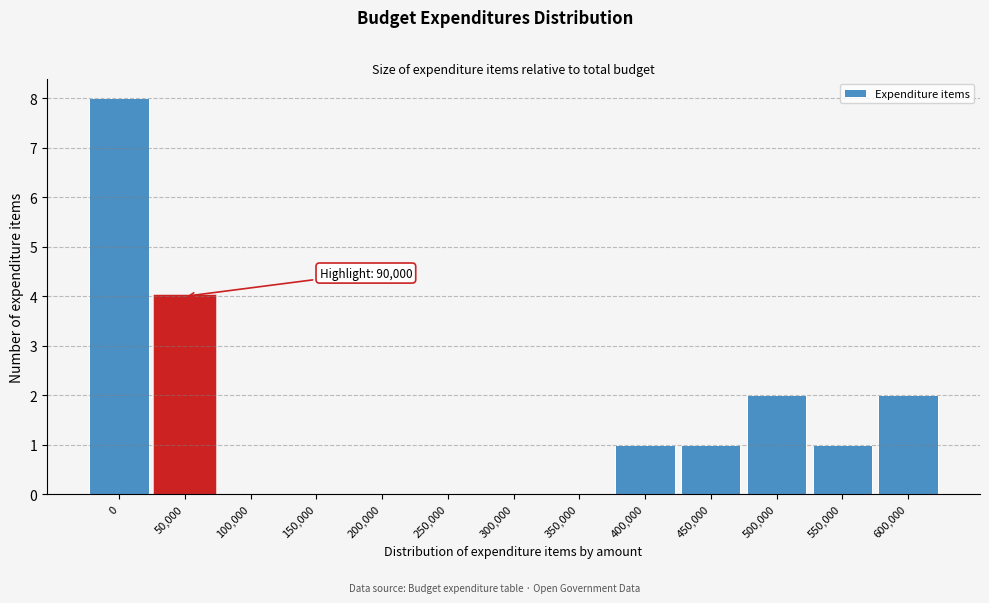

Reading left to right, what are all the values shown in this chart?

0=8	50,000=4	100,000=0	150,000=0	200,000=0	250,000=0	300,000=0	350,000=0	400,000=1	450,000=1	500,000=2	550,000=1	600,000=2